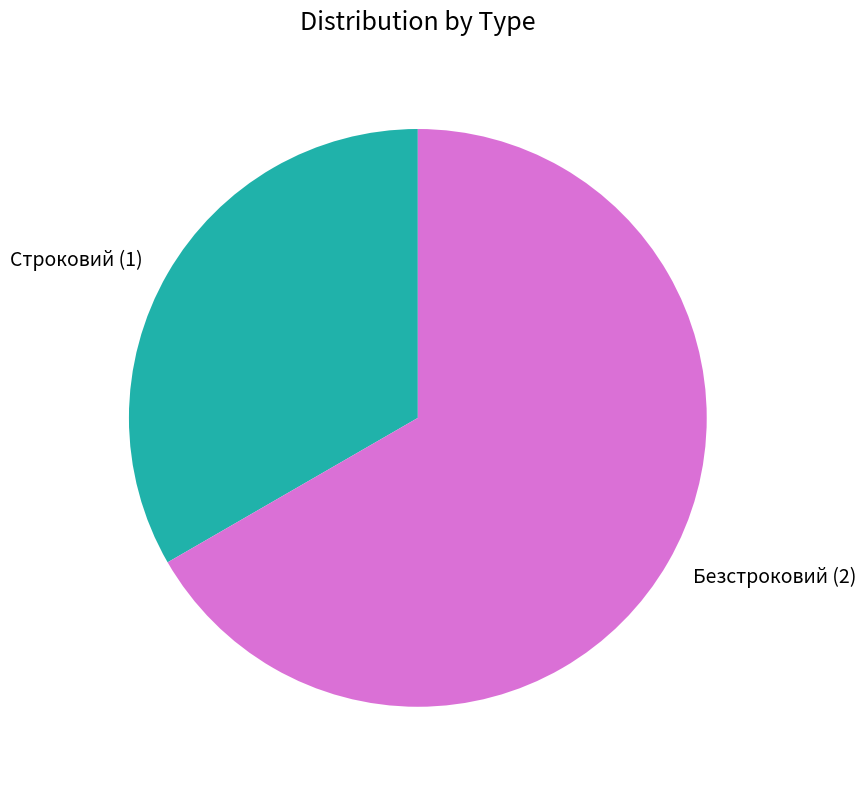

Which category has the smallest portion of the pie?

Строковий